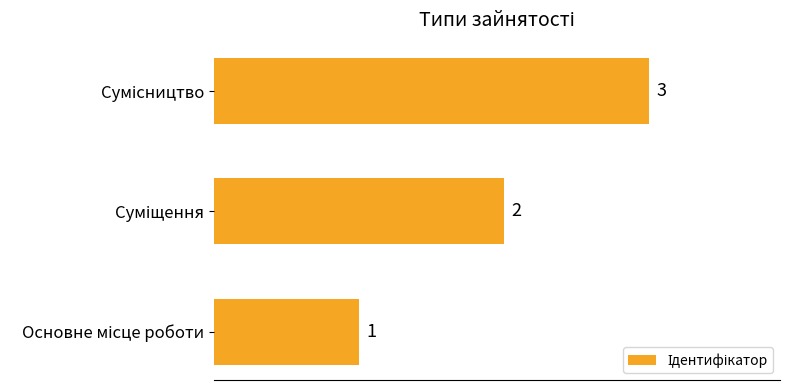

What is the maximum value shown in the chart?

3